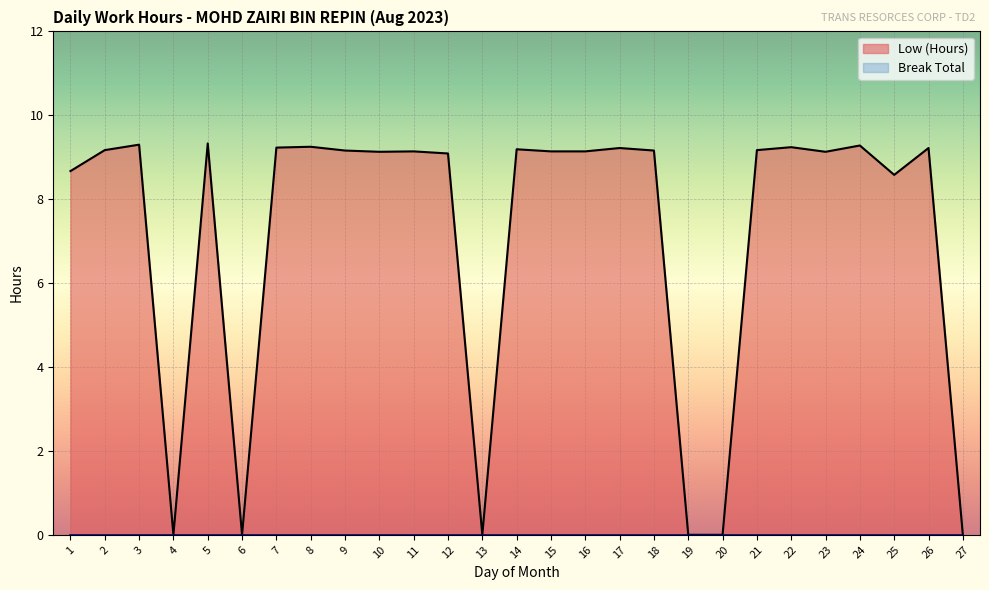

True or false: there are more than 2 points higher than both neighbors.

True